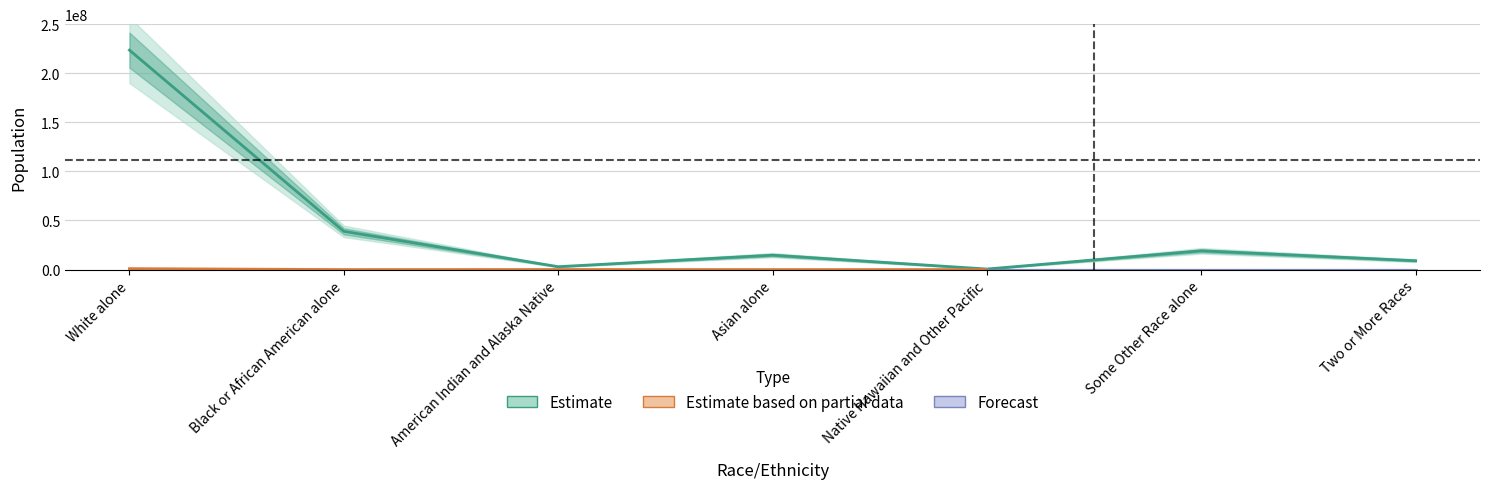

Count the number of categories in the chart.

7